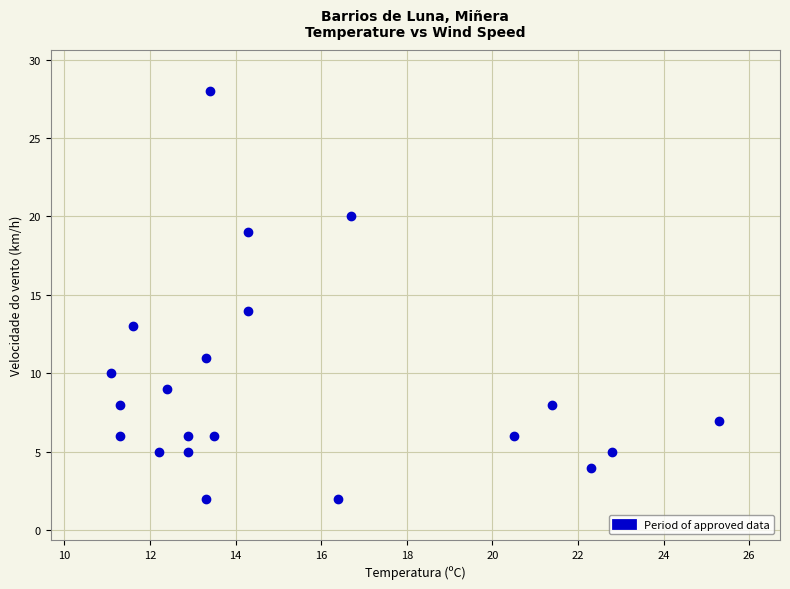

What Y value in the scatter plot is closest to 15?

14